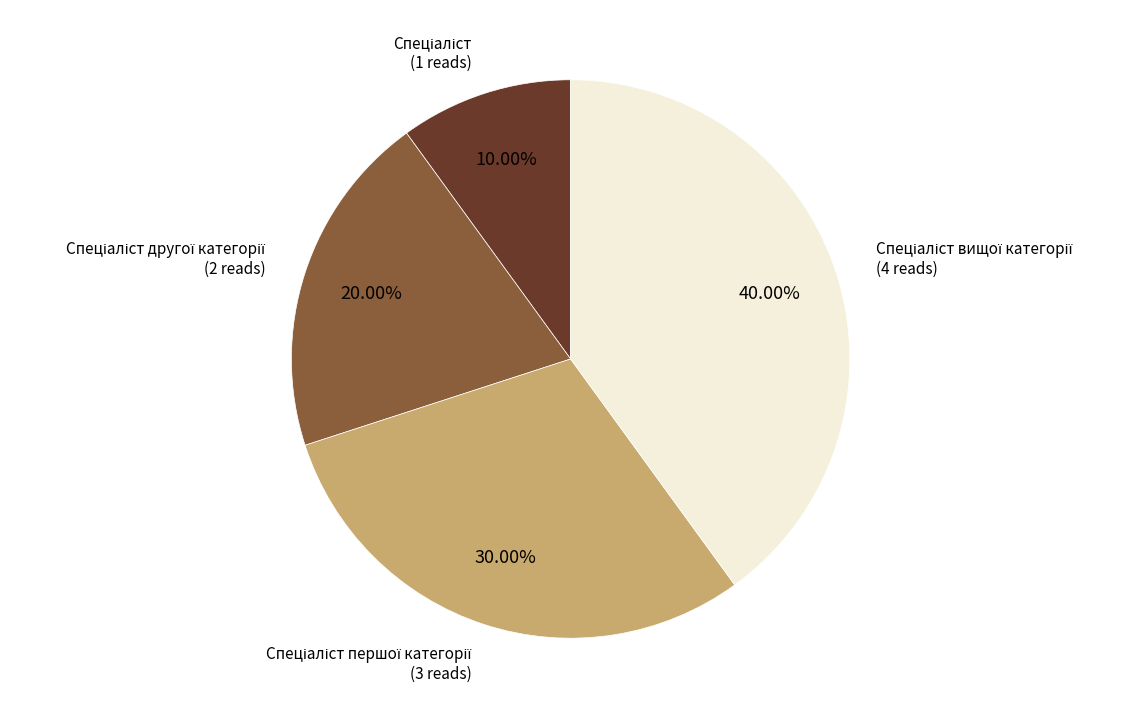

Does any single category account for the majority?

No